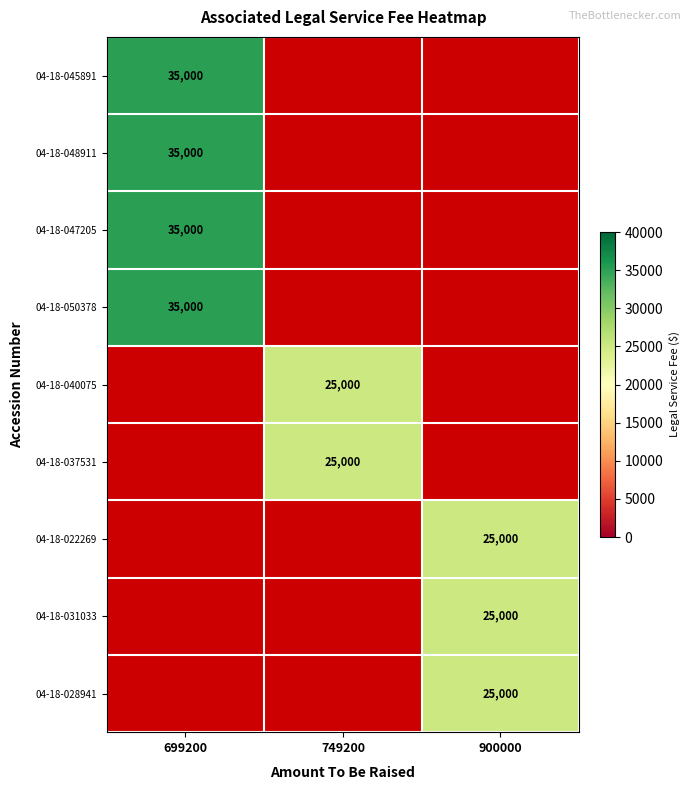

What is the difference between the highest and lowest values at 749200?

25000